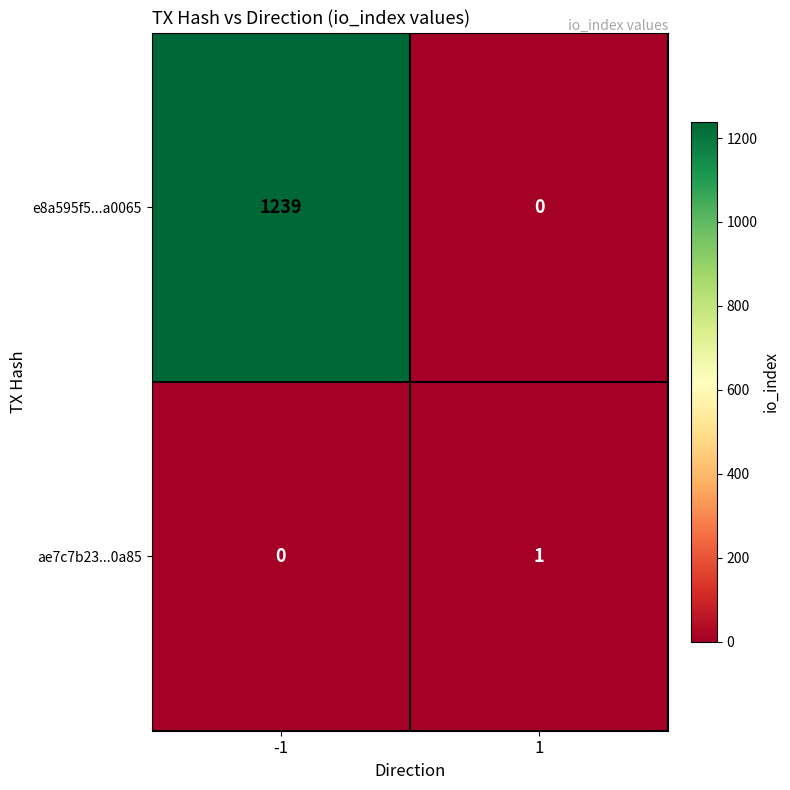

What is the greatest value displayed?

1239